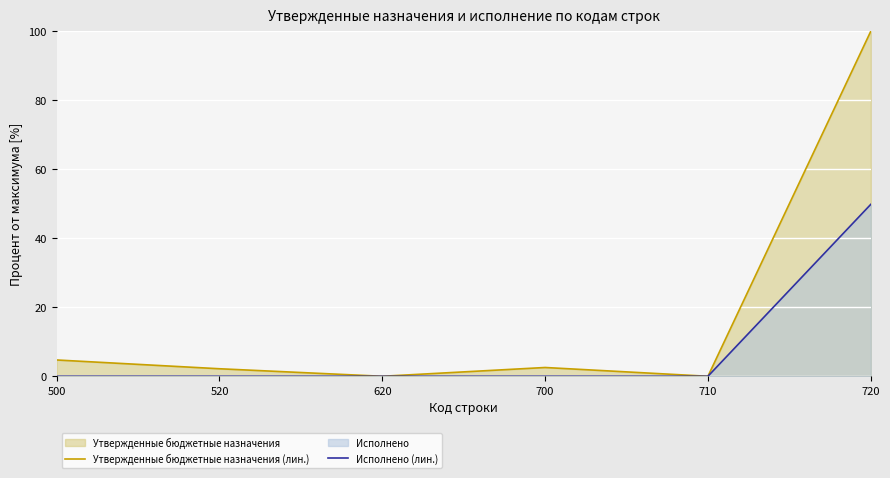

Reading left to right, extract all data points from this chart.

Утвержденные бюджетные назначения (лин.): 500=4.7	520=2.2	620=0.0	700=2.5	710=0.0	720=100.0
Исполнено (лин.): 500=0.0	520=0.0	620=0.0	700=0.0	710=0.0	720=49.8